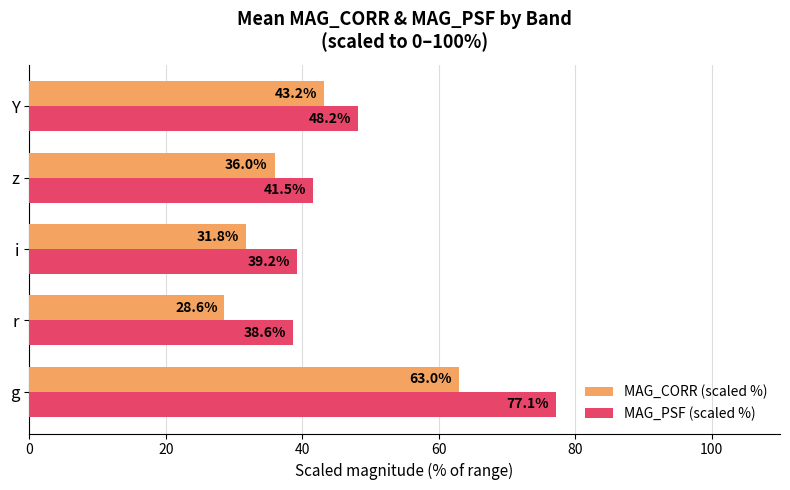

The MAG_PSF (scaled %) series shows 60.2 at i. True or false?

False